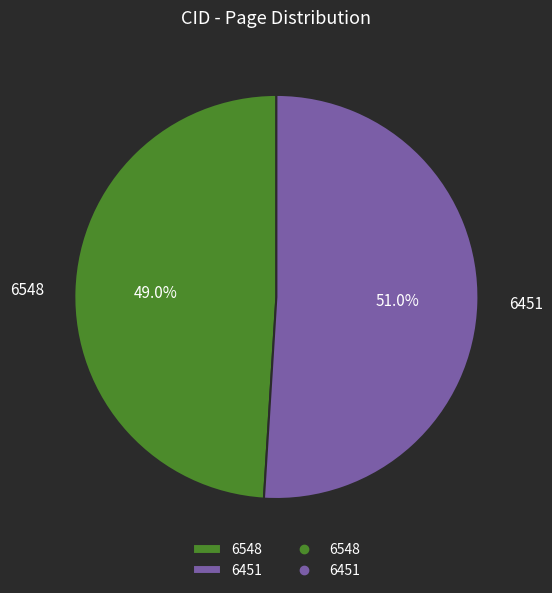

To the nearest percent, what percentage of the pie is 6451?

51%